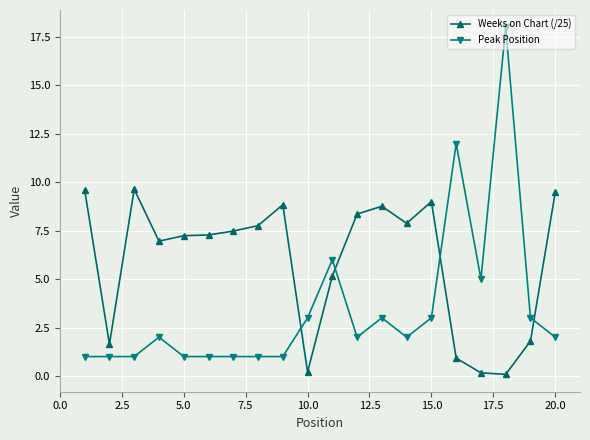

True or false: Peak Position and Weeks on Chart (/25) intersect in this chart.

True